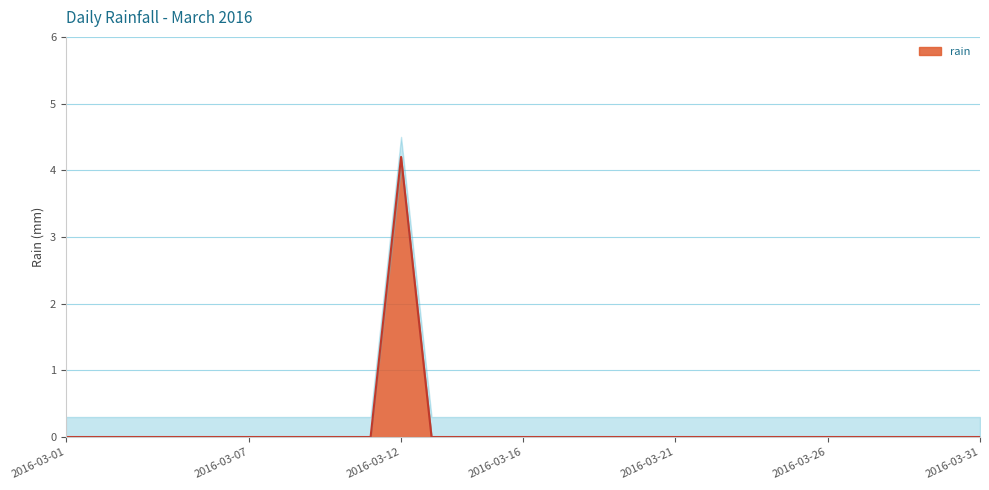

List the labels in order of value, smallest first.

2016-03-01, 2016-03-02, 2016-03-03, 2016-03-04, 2016-03-05, 2016-03-06, 2016-03-07, 2016-03-08, 2016-03-09, 2016-03-10, 2016-03-11, 2016-03-13, 2016-03-14, 2016-03-15, 2016-03-16, 2016-03-17, 2016-03-18, 2016-03-19, 2016-03-20, 2016-03-21, 2016-03-22, 2016-03-23, 2016-03-24, 2016-03-25, 2016-03-26, 2016-03-27, 2016-03-28, 2016-03-29, 2016-03-30, 2016-03-31, 2016-03-12